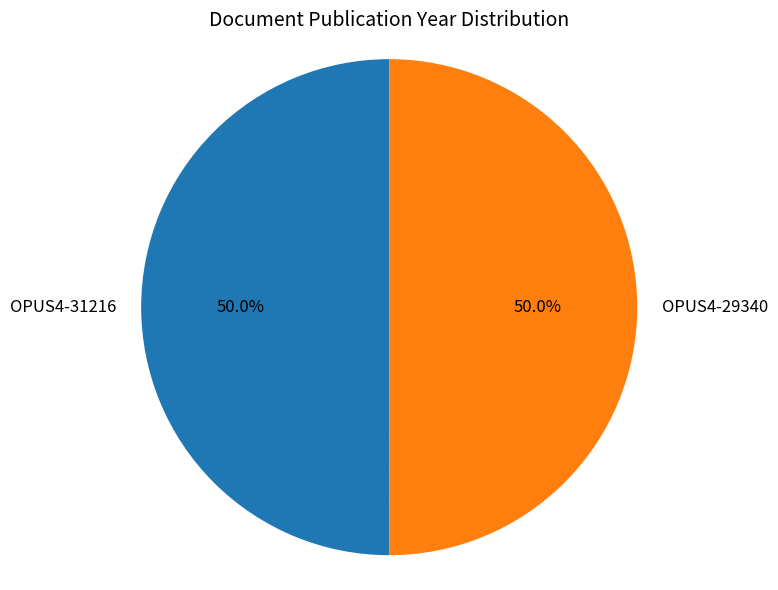

What is the total percentage of OPUS4-31216 and OPUS4-29340?

100.0%